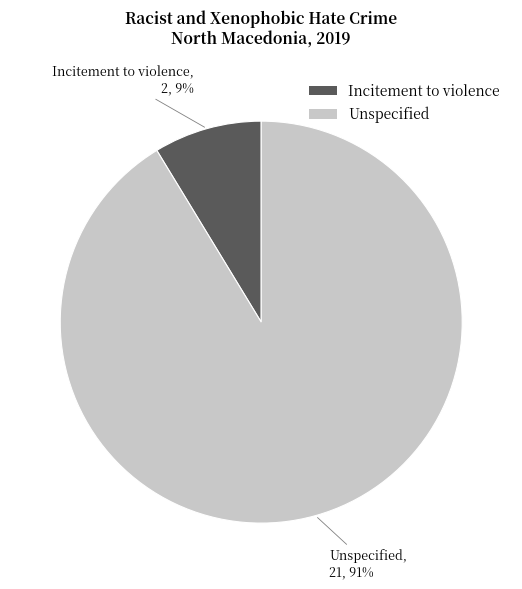

True or false: Unspecified accounts for 91% of the total.

True